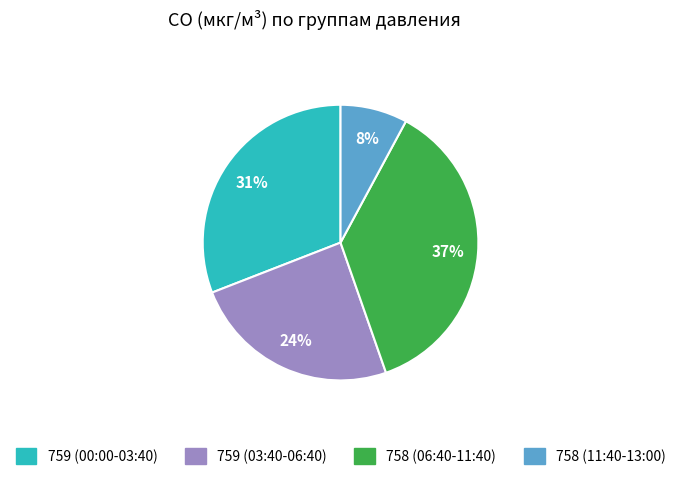

Between 758 (11:40-13:00) and 759 (00:00-03:40), which is larger?

759 (00:00-03:40)